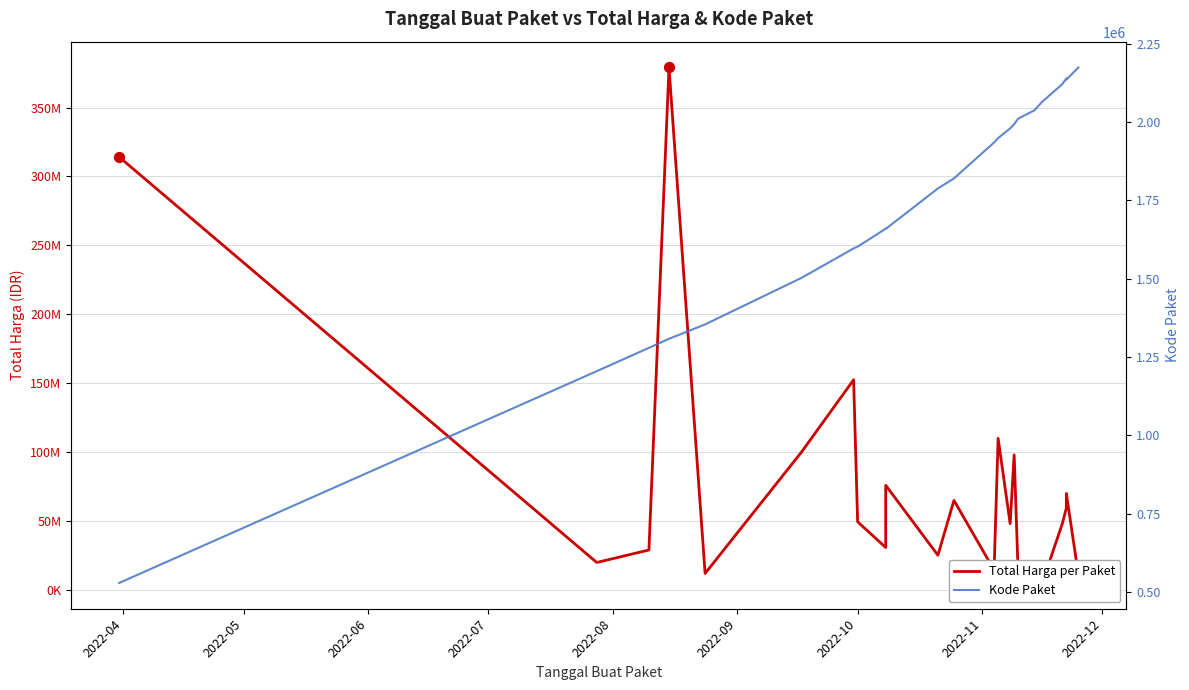

Which series contains the highest Y value?

Total Harga per Paket